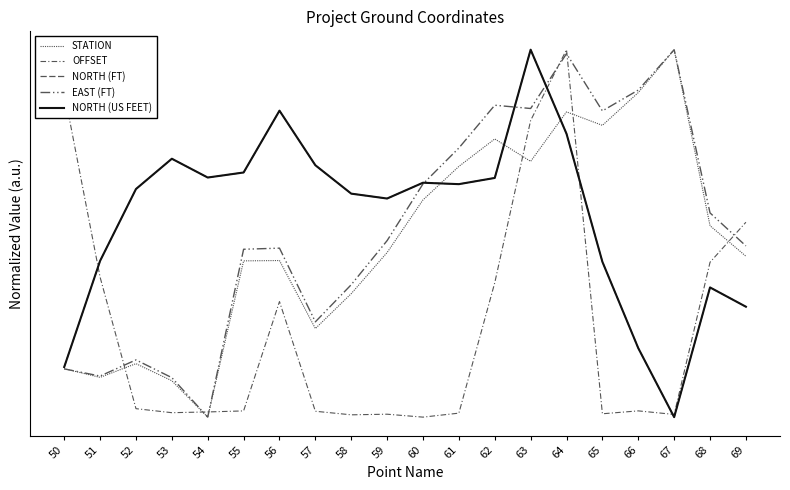

Which series has the largest total across all categories?

NORTH (US FEET)